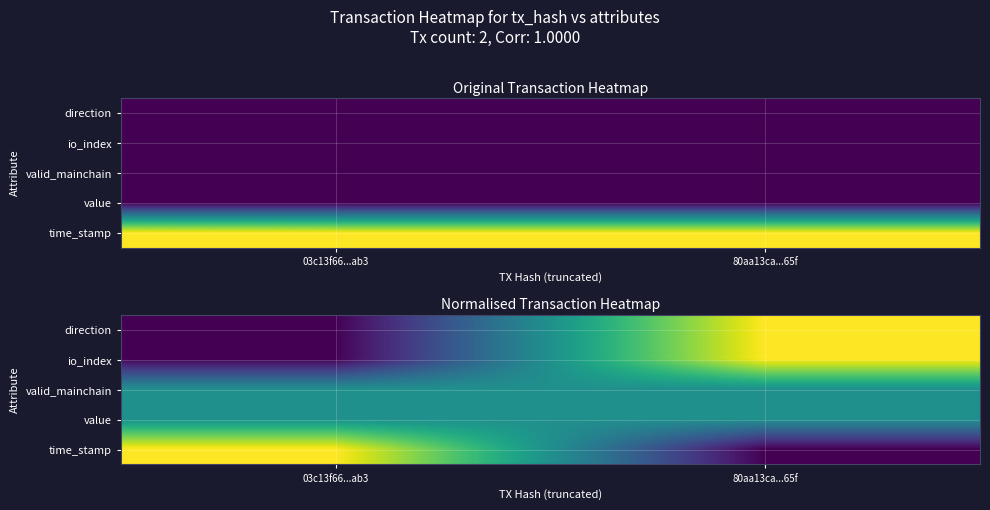

At how many categories does at least one series exceed 0?

2